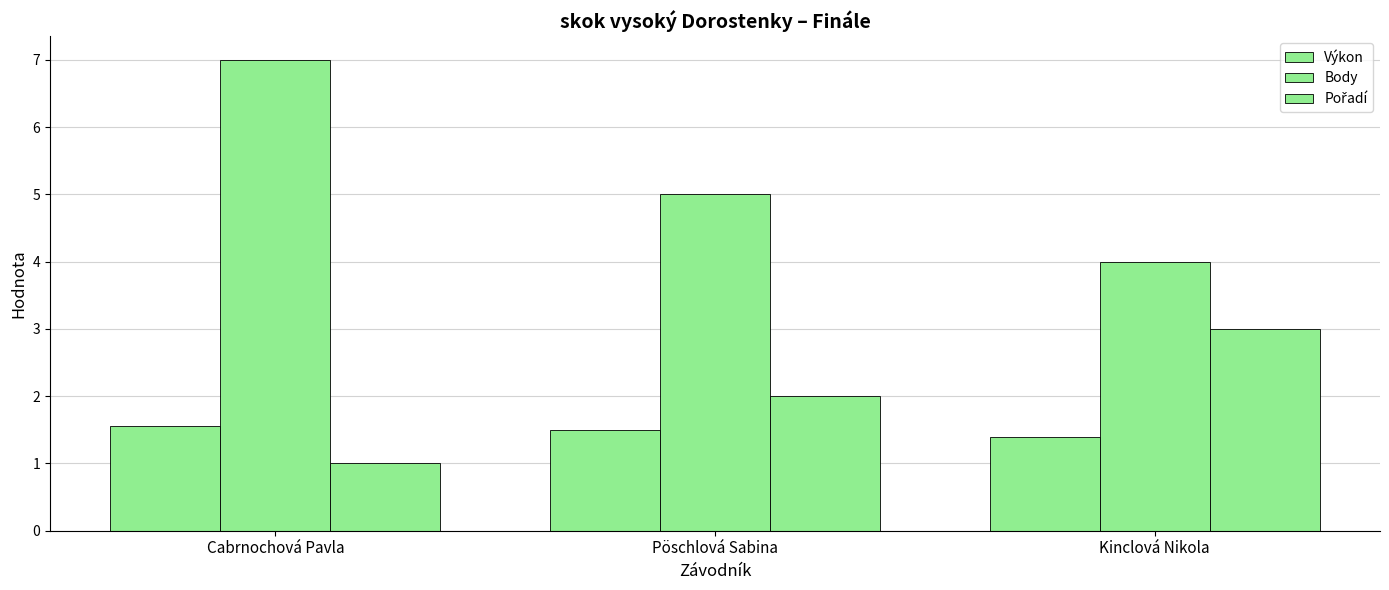

What is the label of the 1st bar from the right?

Kinclová Nikola